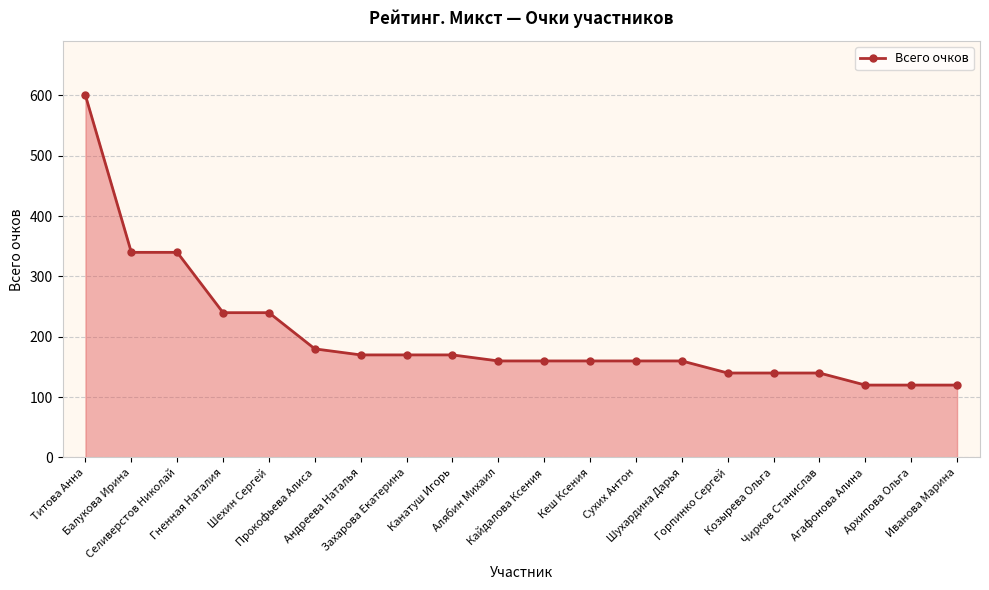

At which label does the data first exceed 160?

Титова Анна